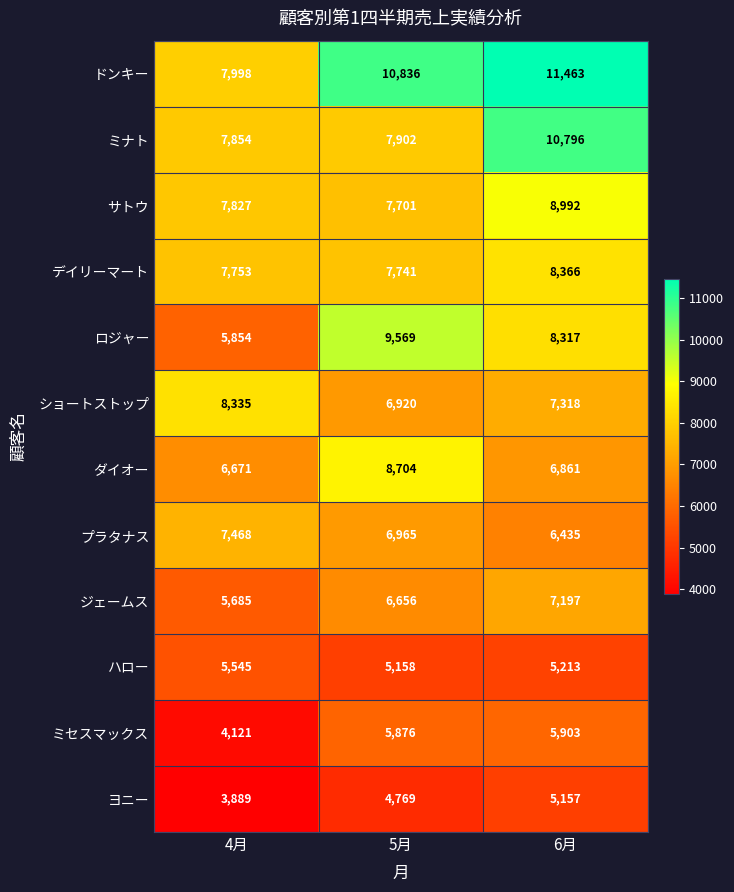

True or false: ジェームス has a value of 5685 at 4月.

True